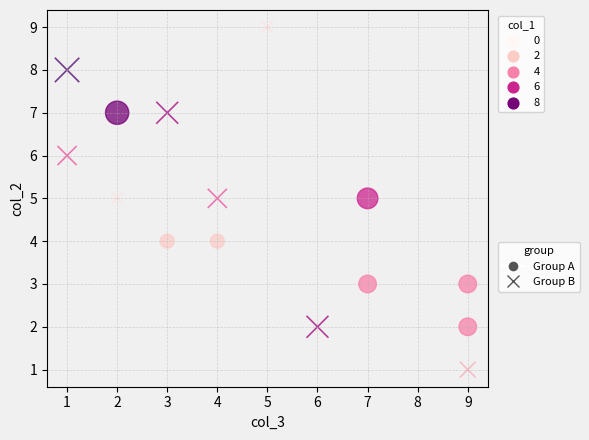

Which series contains the lowest Y value?

Group B